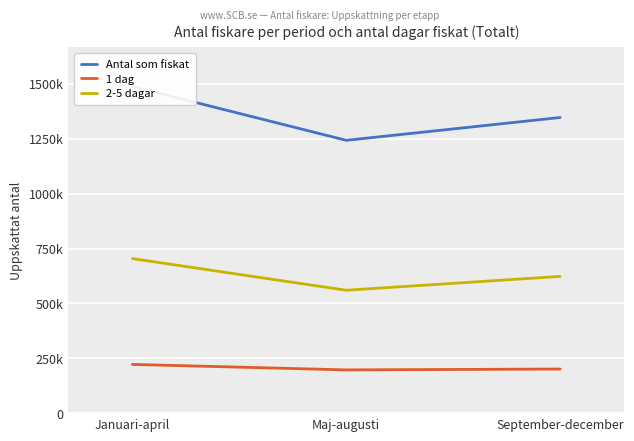

What is the lowest value of the Antal som fiskat series?

1243000